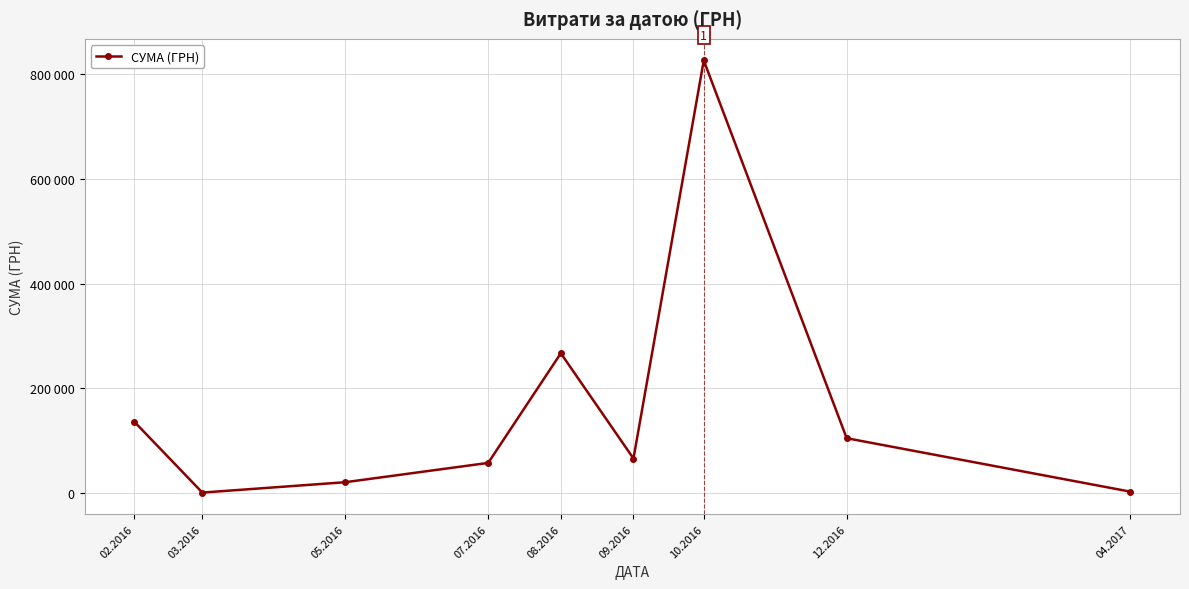

Is this an area chart (filled region under the line)?

No